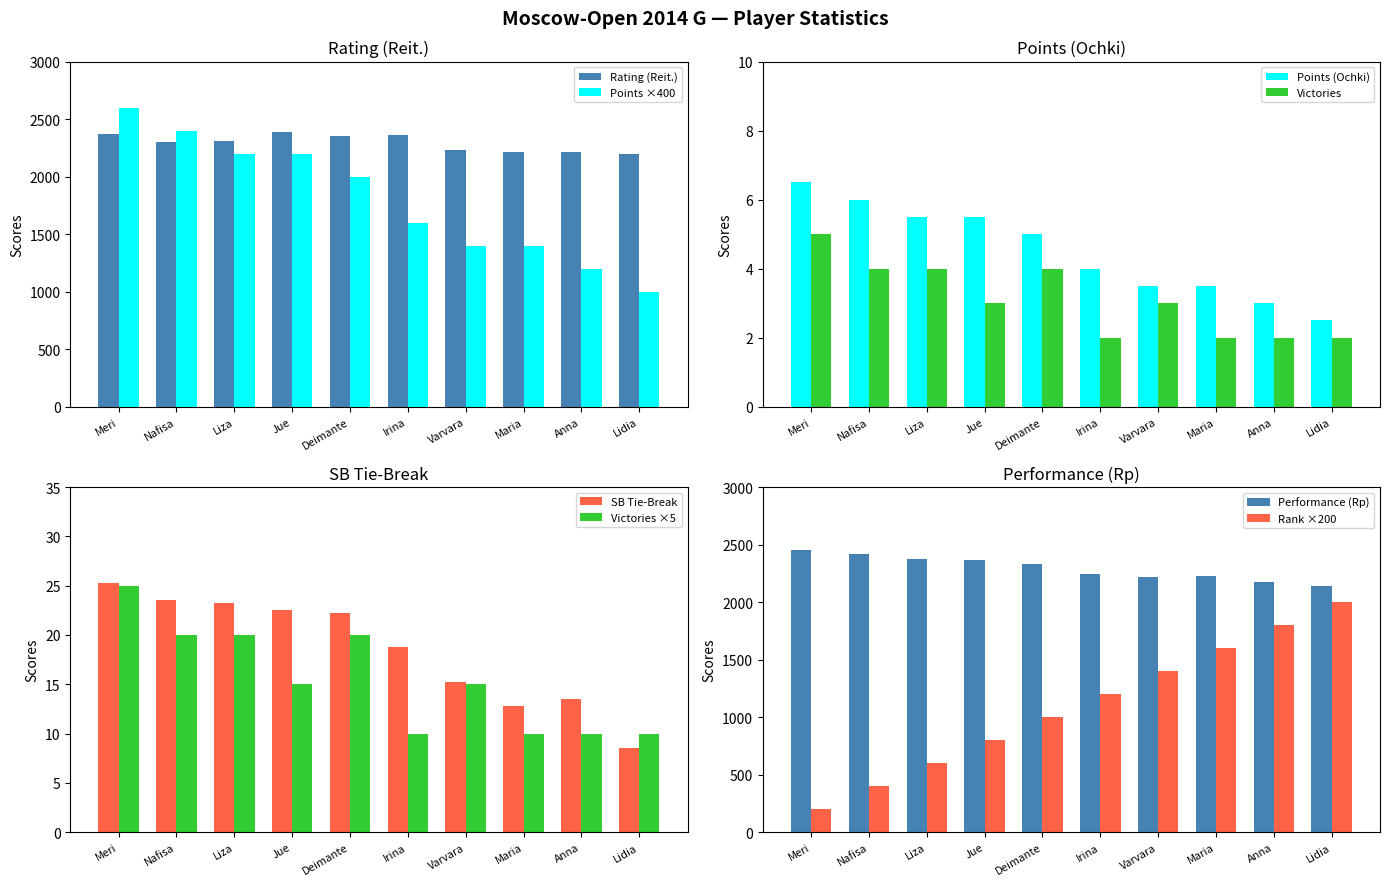

How many values in the Rank series are below 1200?

5